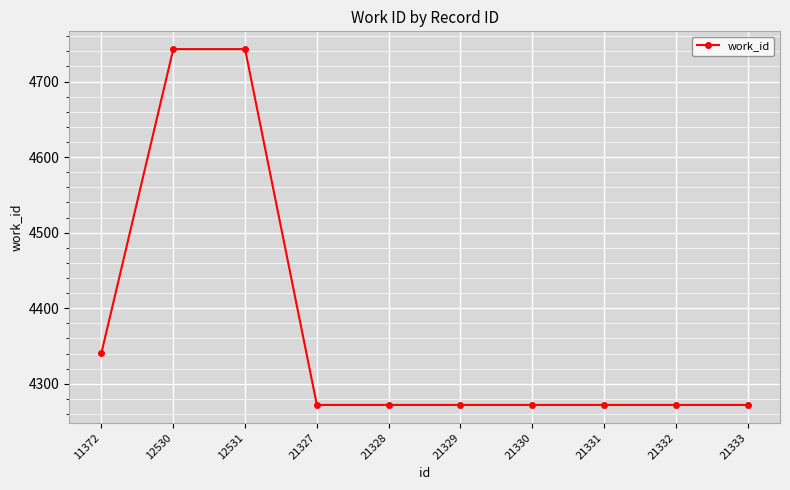

Does the chart display data point markers on the line(s)?

Yes